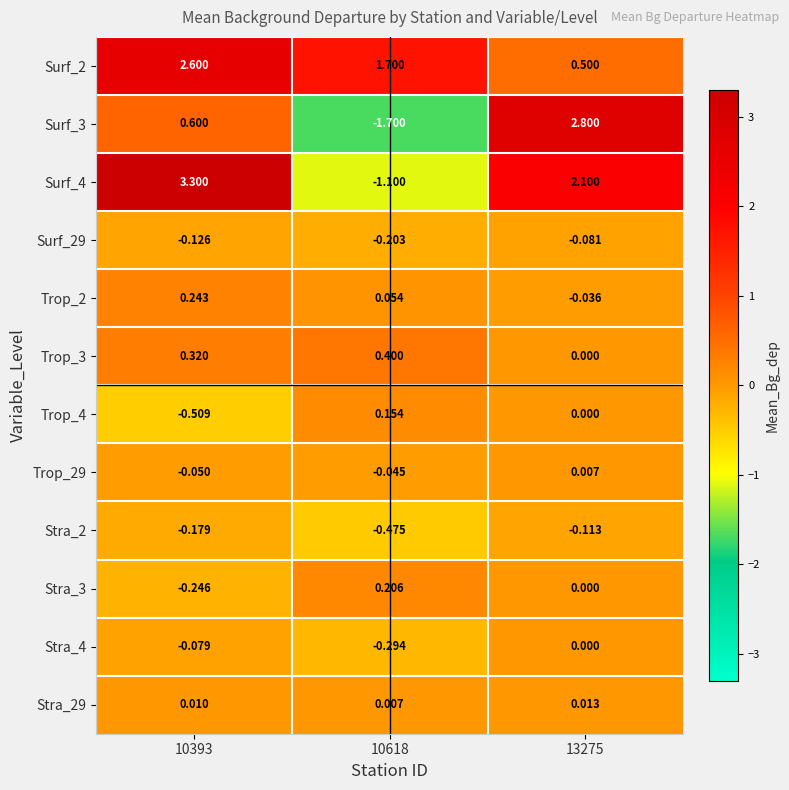

How many categories are shown in the chart?

3